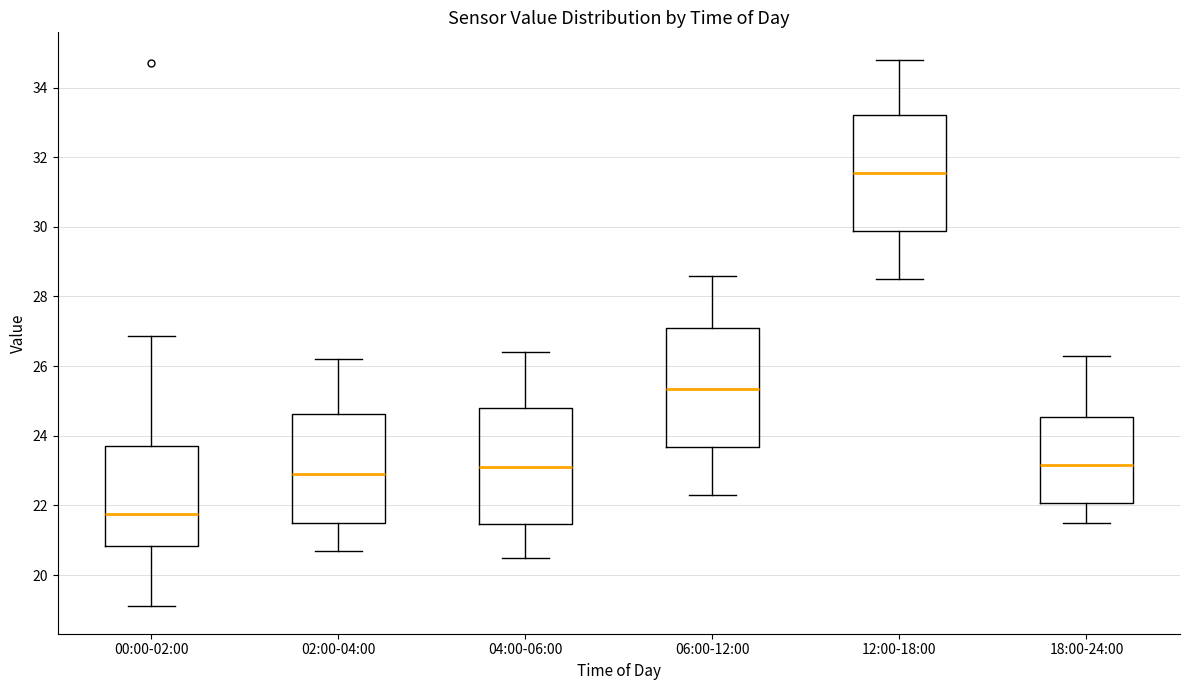

Which box's median line is the highest?

12:00-18:00